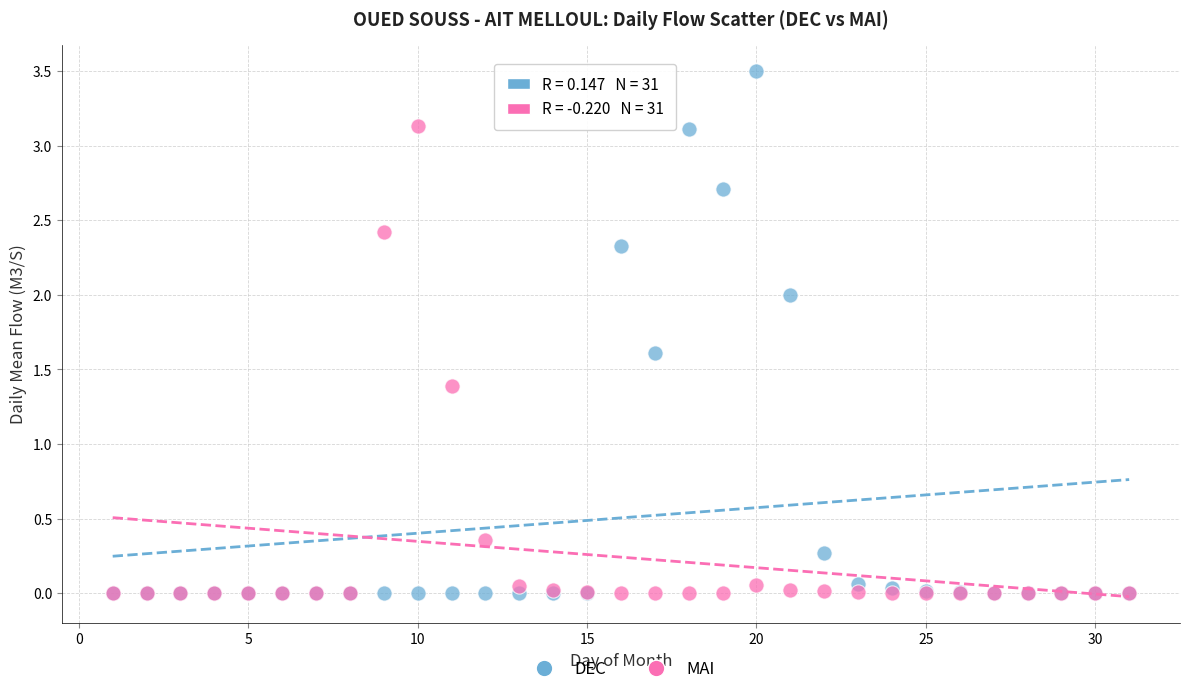

Which series contains the highest Y value?

DEC